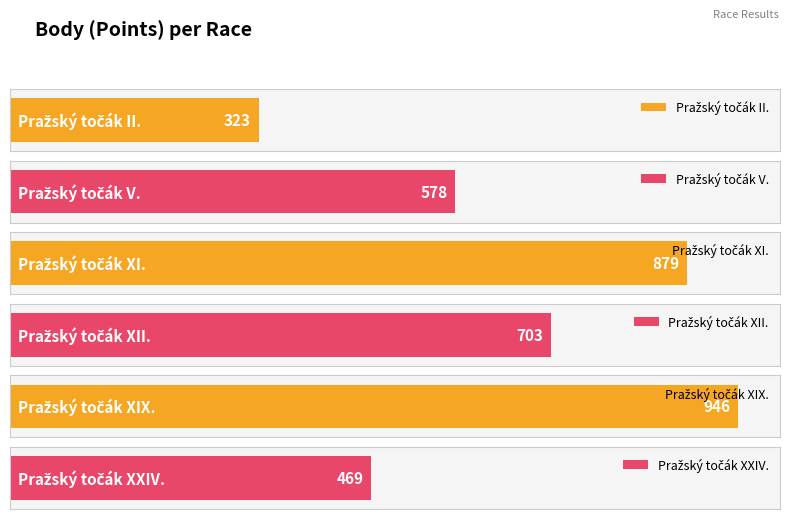

Where does the data first go above 703?

Pražský točák XI.